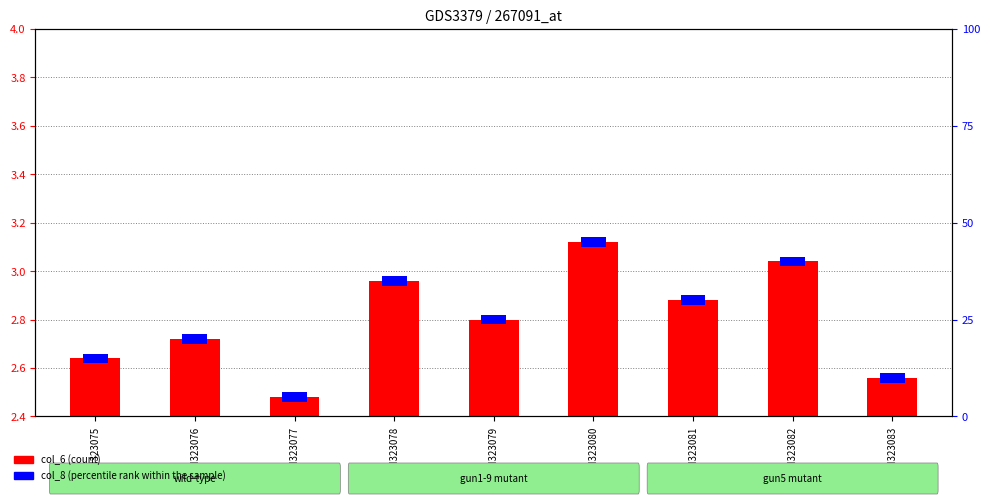

List the labels in order of value, largest first.

GSM323080, GSM323082, GSM323078, GSM323081, GSM323079, GSM323076, GSM323075, GSM323083, GSM323077